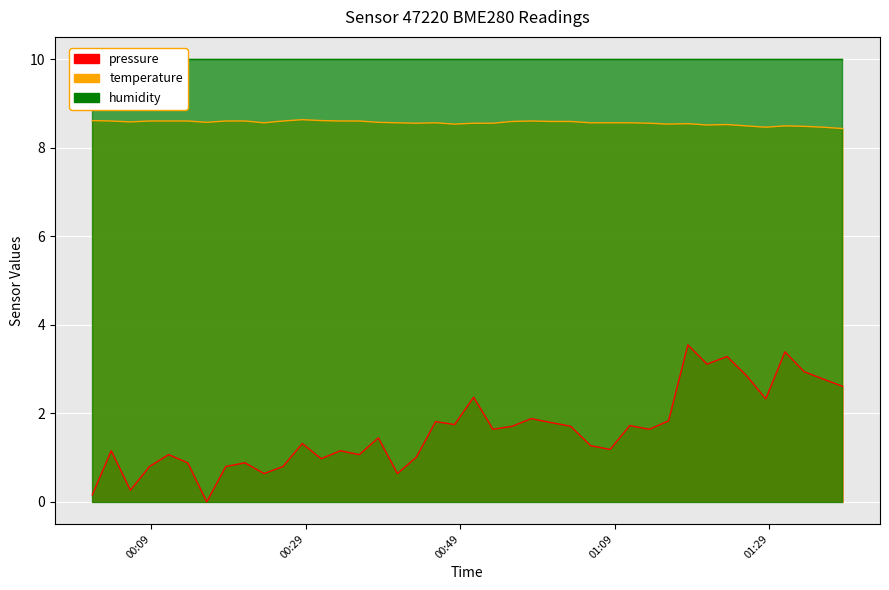

What is the difference between the maximum and minimum values in the temperature series?

0.2